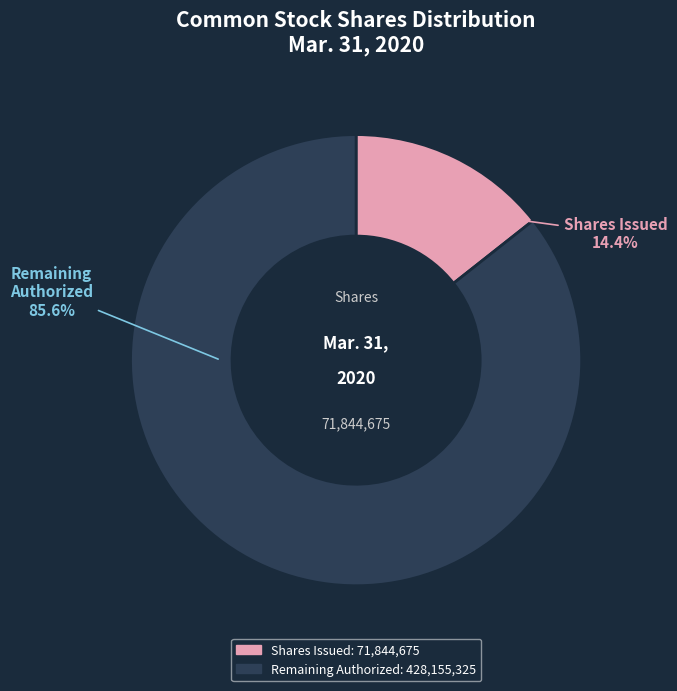

To the nearest percent, what is the average slice percentage?

50%